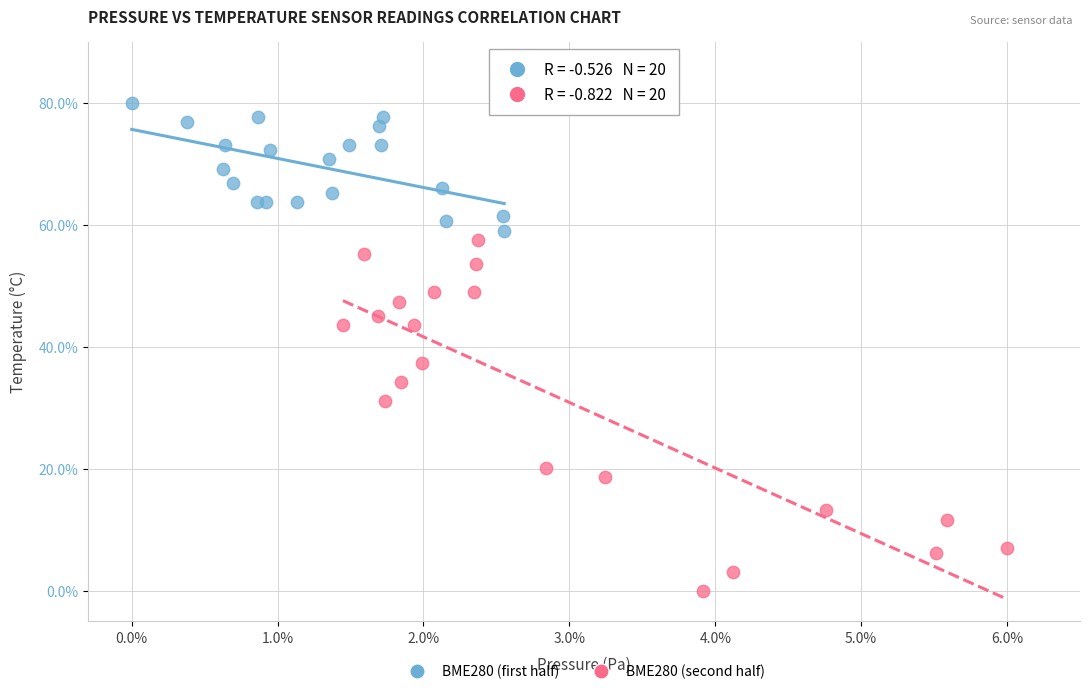

Which series reaches the maximum Y coordinate?

BME280 (first half)